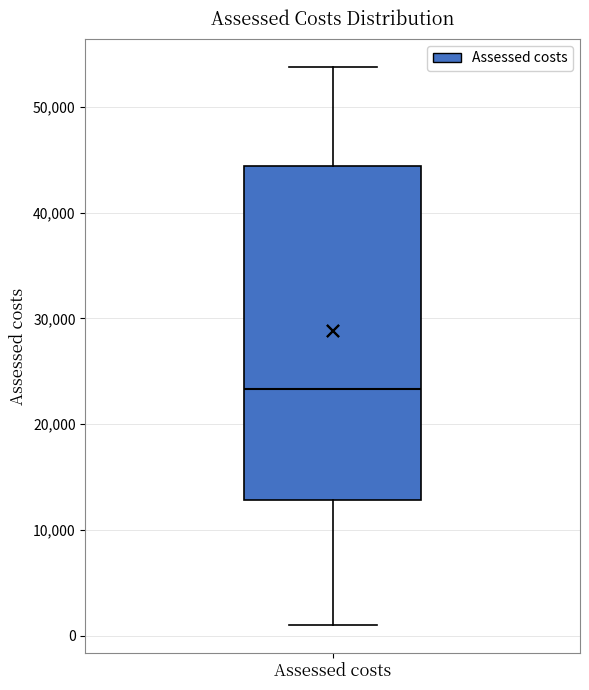

Transcribe this box plot: give where the median line is, the range the box spans, and where the two whiskers end, as read against the y-axis. The values are not printed on the chart, so give them approximately, as read against the axis.

median 23000, box 13000 to 44000, whiskers 1000 to 54000